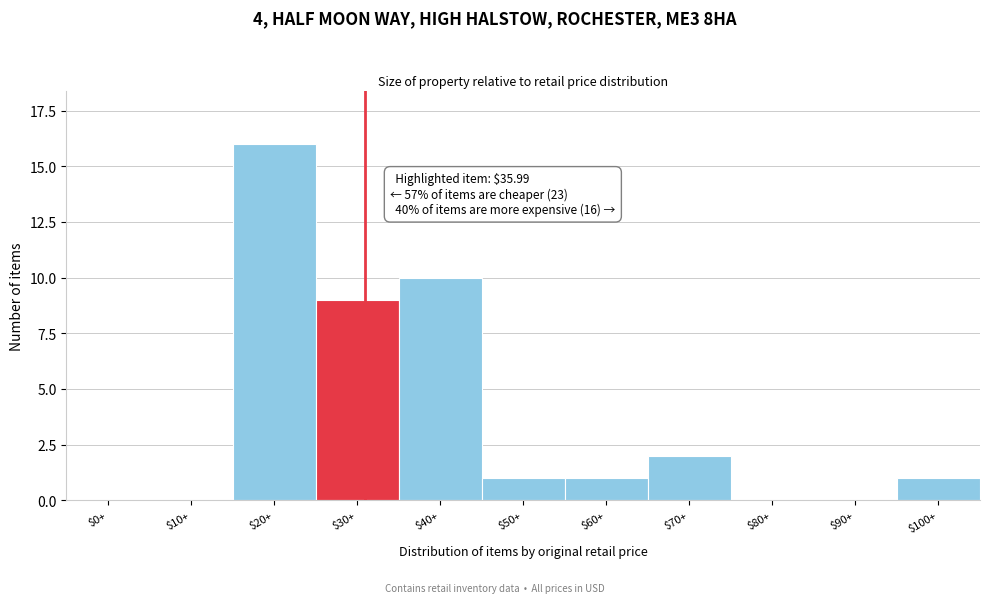

At which label is the value closest to 8?

$30+